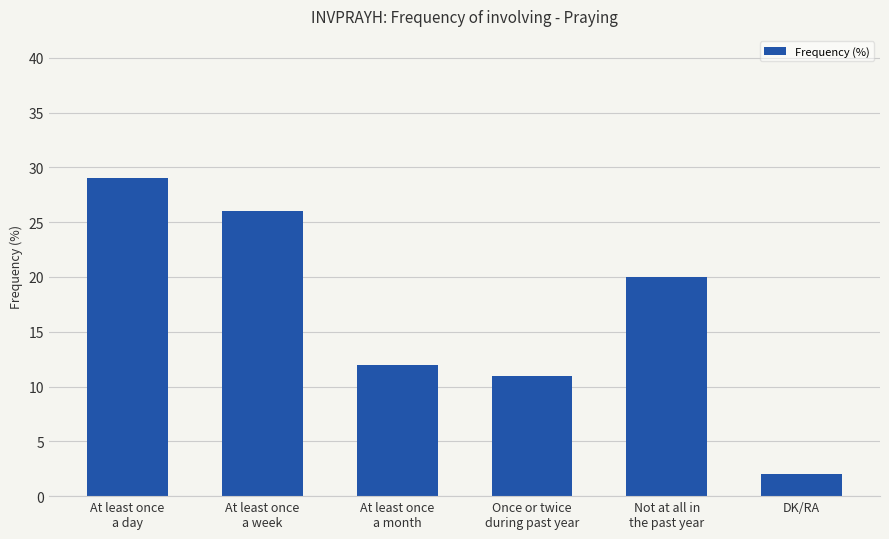

List the labels in order of value, largest first.

At least once
a day, At least once
a week, Not at all in
the past year, At least once
a month, Once or twice
during past year, DK/RA